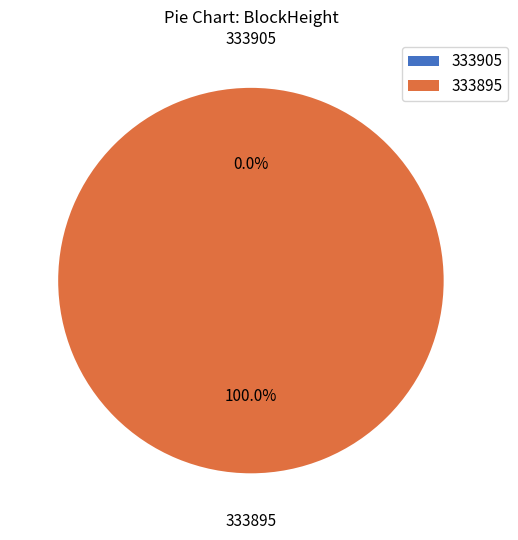

Rank the categories by value from lowest to highest.

333905, 333895